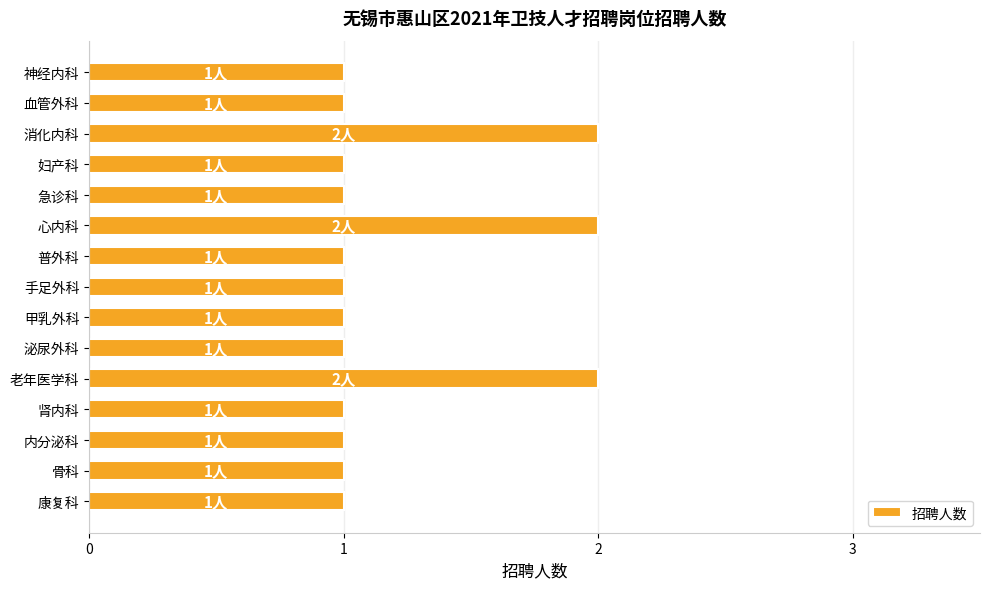

Is it true that the value at 内分泌科 is 0?

False